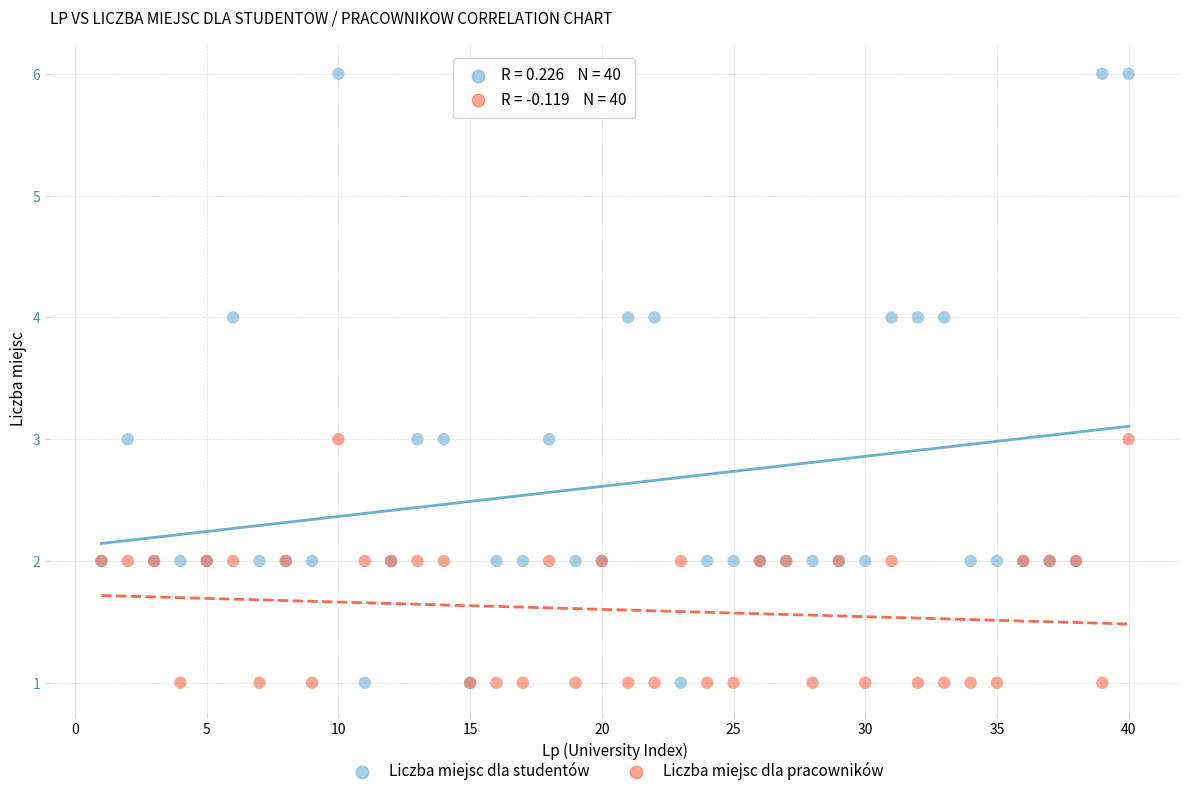

What is the X range (max minus min) for the scatter plot?

39